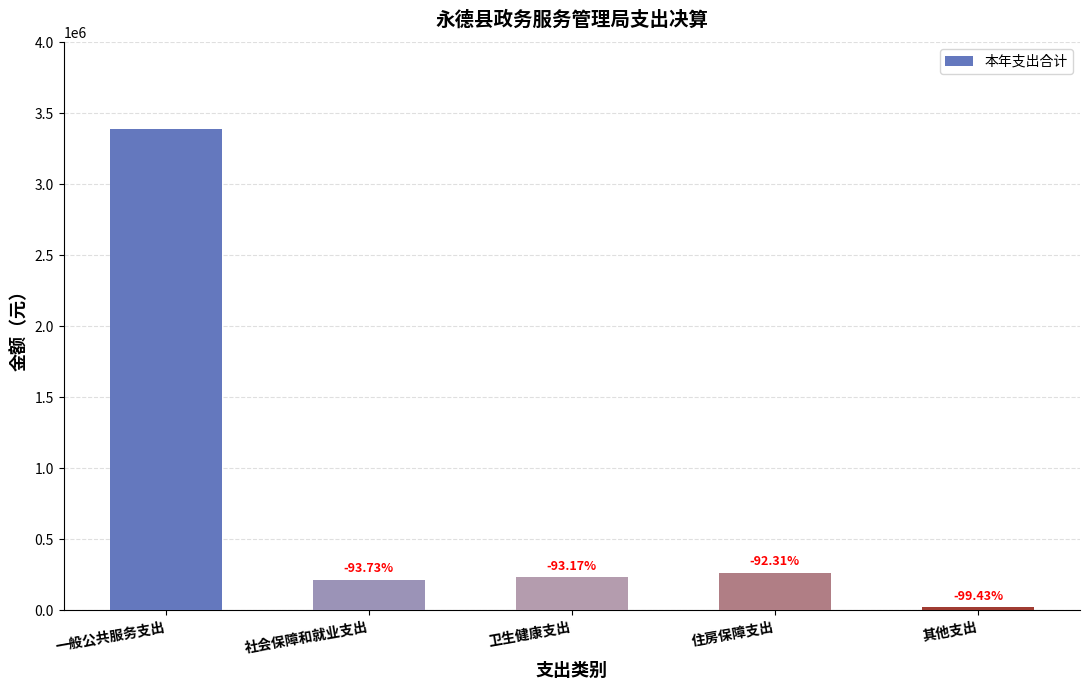

Are the bars horizontal?

No